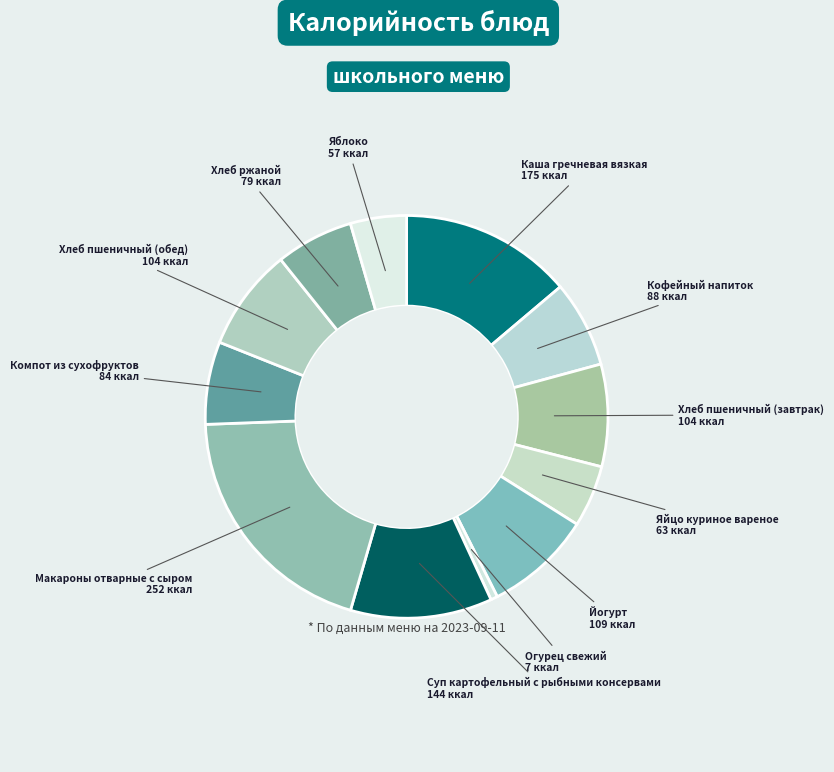

Count the number of slices in the pie.

12